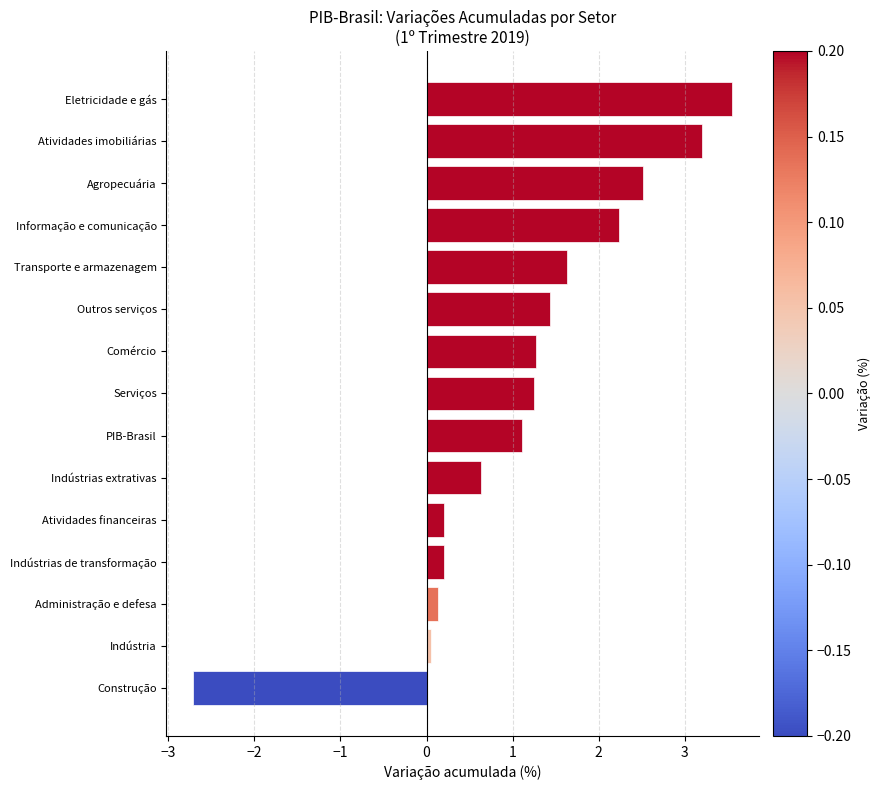

Read the value at Atividades imobiliárias.

3.2